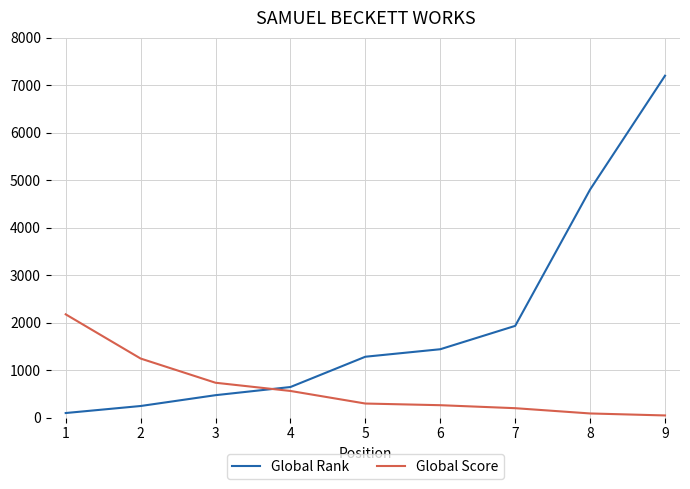

Which series has the largest range (max minus min)?

Global Rank